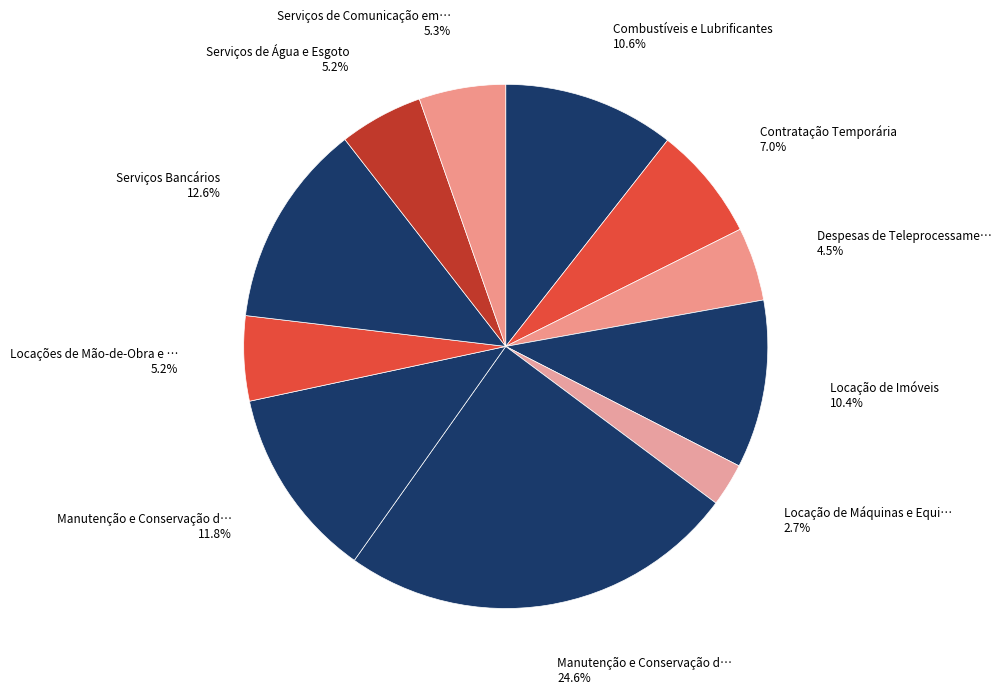

Which slice is the largest?

Manutenção e Conservação de Bens Imóveis